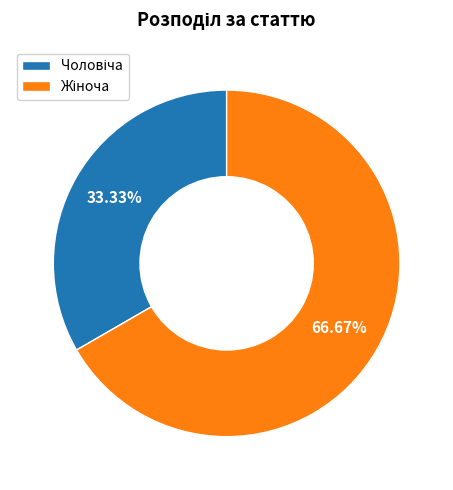

Does any single category account for the majority?

Yes